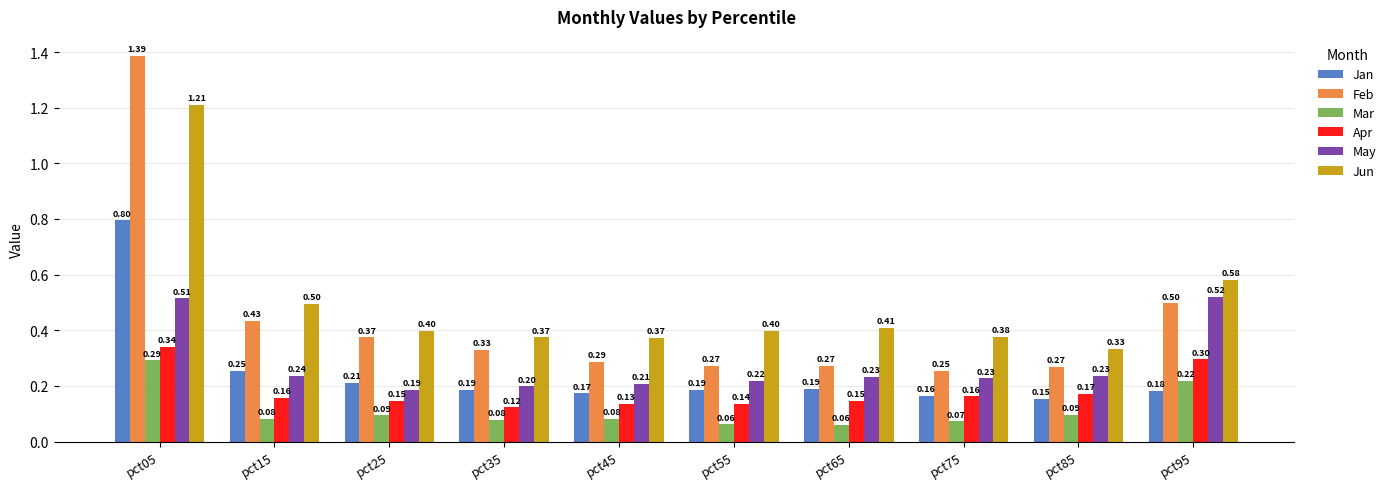

What is the average value of the Jun series?

0.5